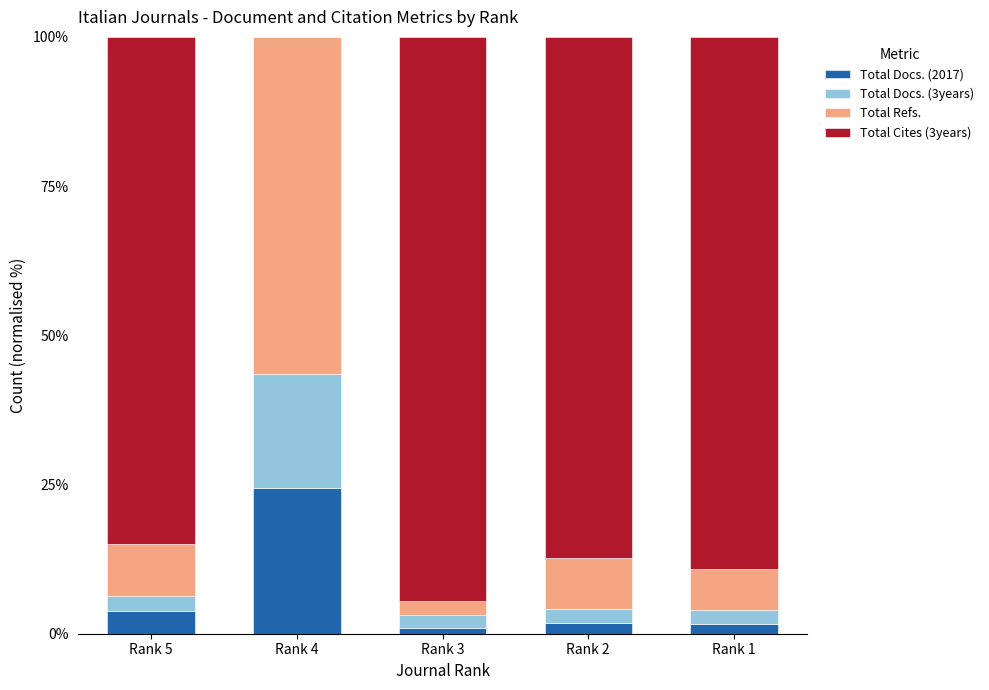

What is the total value across all series at Rank 5?

100.0